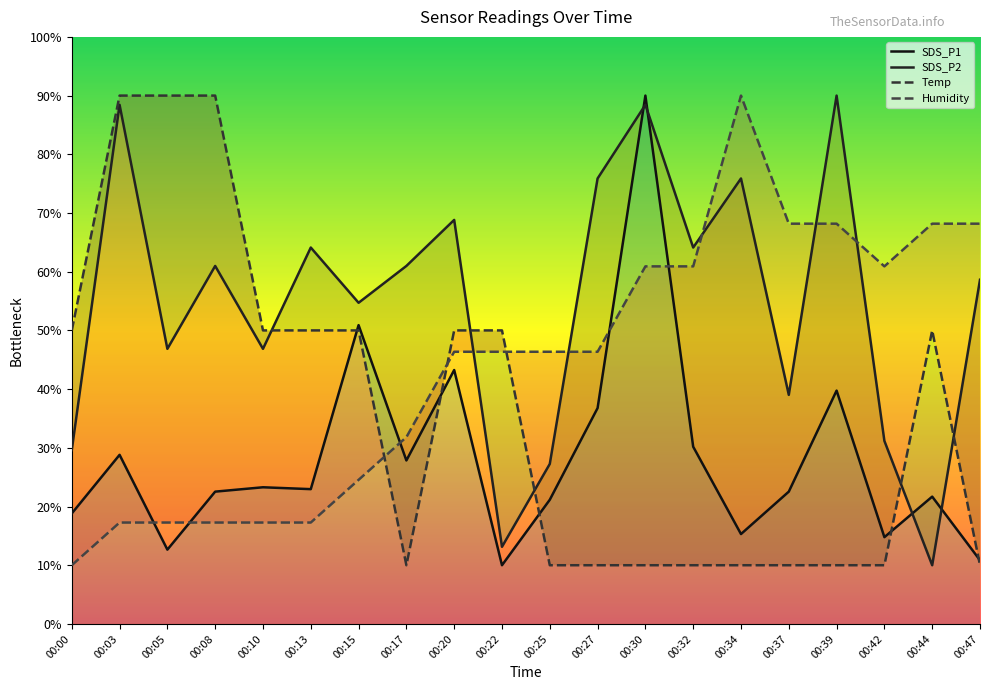

What is the sum of all Temp values?

720.0